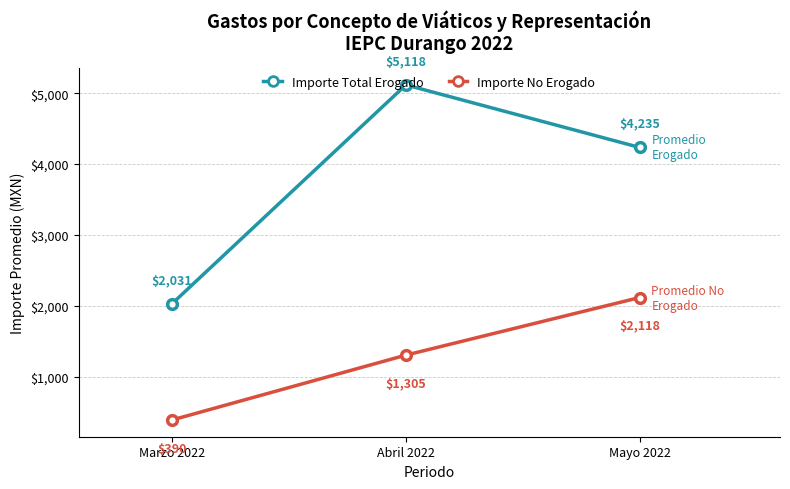

What is the difference between the Importe Total Erogado values at Mayo 2022 and Marzo 2022?

2204.5